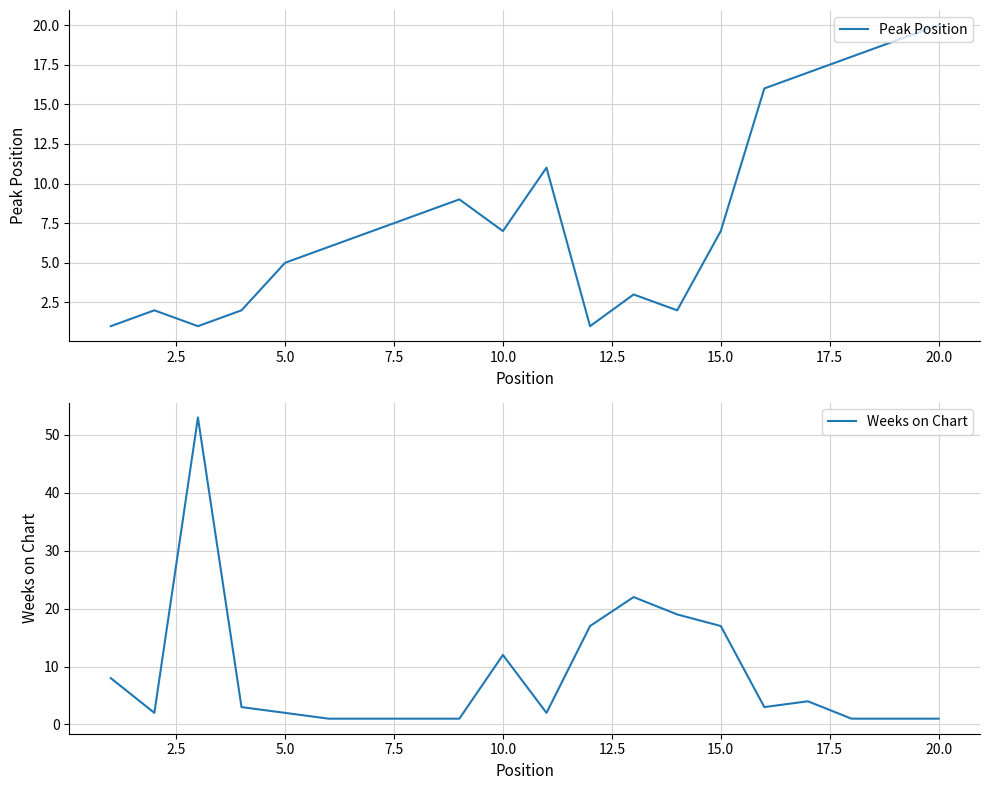

How many lines are shown in the chart?

2